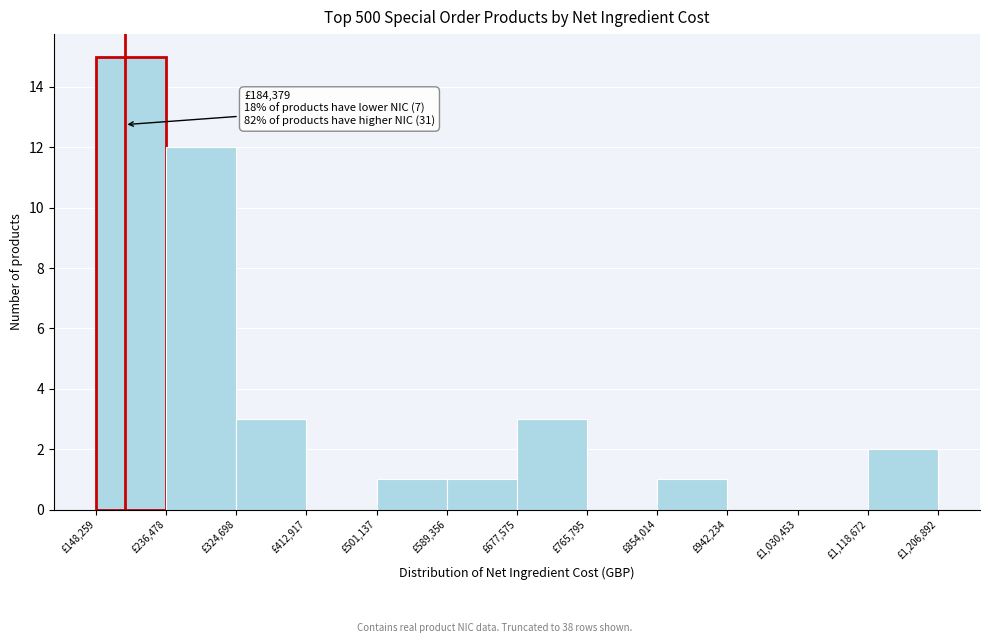

Over which range of the x-axis is the bar tallest?

150000 to 240000